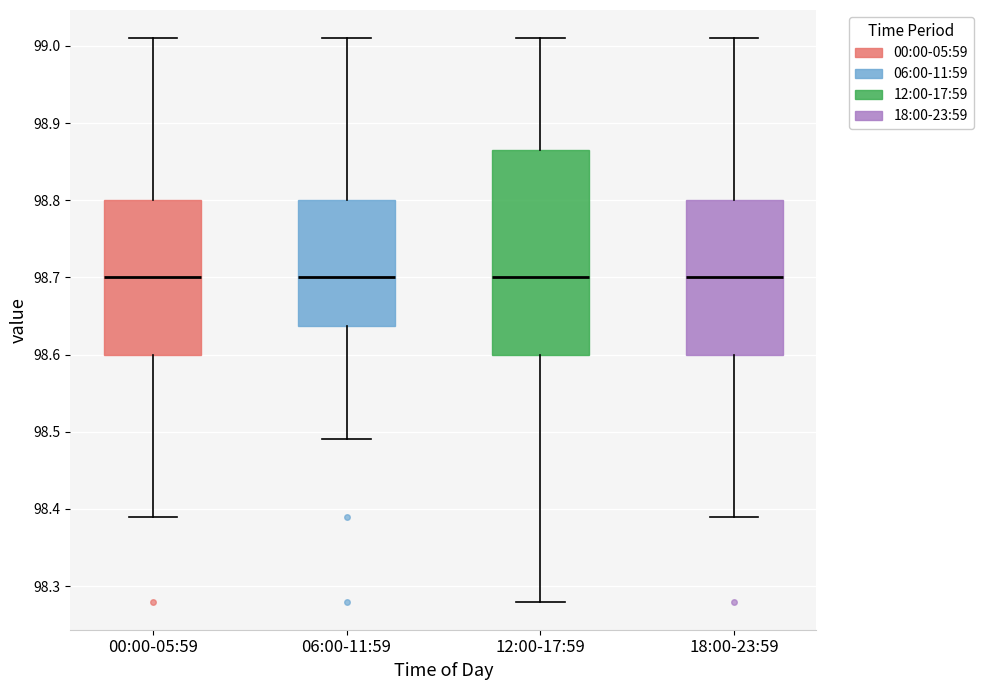

Reading left to right, read every box against the y-axis: the position of its median line, the range the box covers, and the ends of its whiskers. The values are not printed on the chart, so give them approximately, as read against the axis.

00:00-05:59: median 98.70, box 98.60 to 98.80, whiskers 98.39 to 99.01
06:00-11:59: median 98.70, box 98.64 to 98.80, whiskers 98.49 to 99.01
12:00-17:59: median 98.70, box 98.60 to 98.87, whiskers 98.28 to 99.01
18:00-23:59: median 98.70, box 98.60 to 98.80, whiskers 98.39 to 99.01